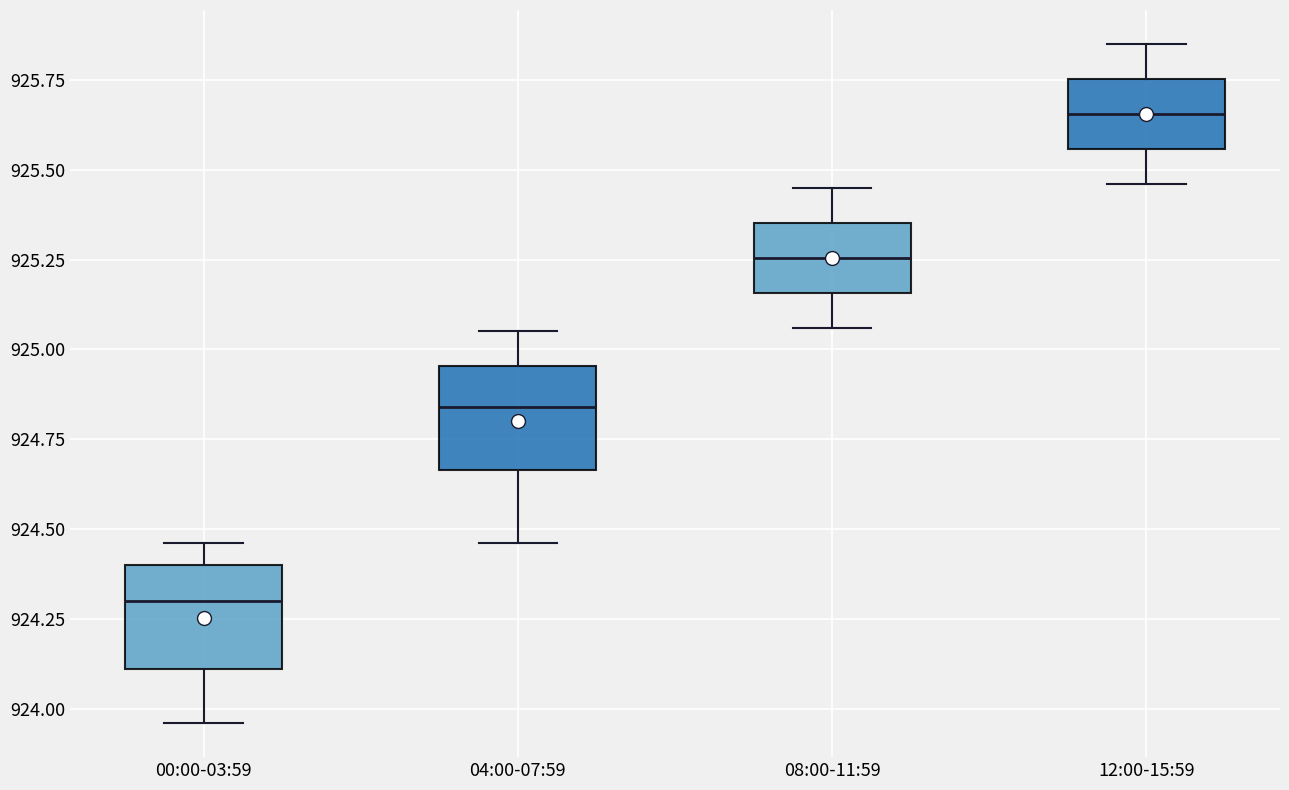

Which box has the highest median line?

12:00-15:59